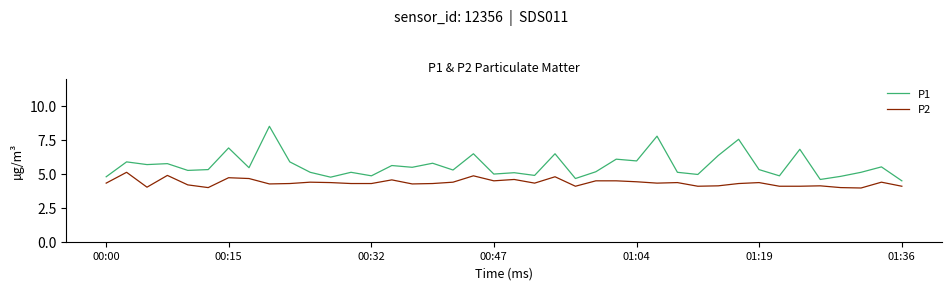

Which series has the widest spread of values?

P1